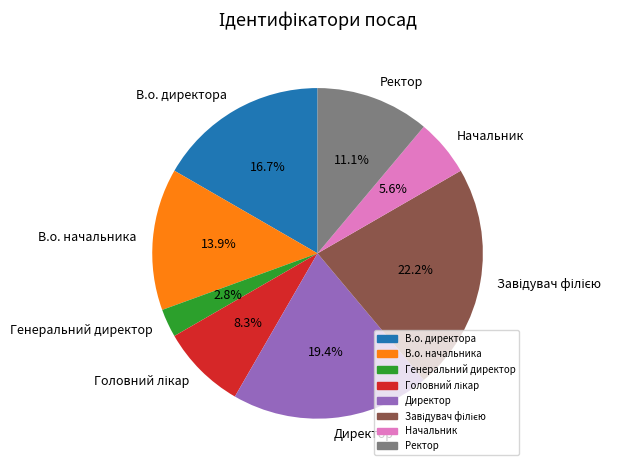

Do В.о. директора and Начальник together represent more than half of the pie?

No